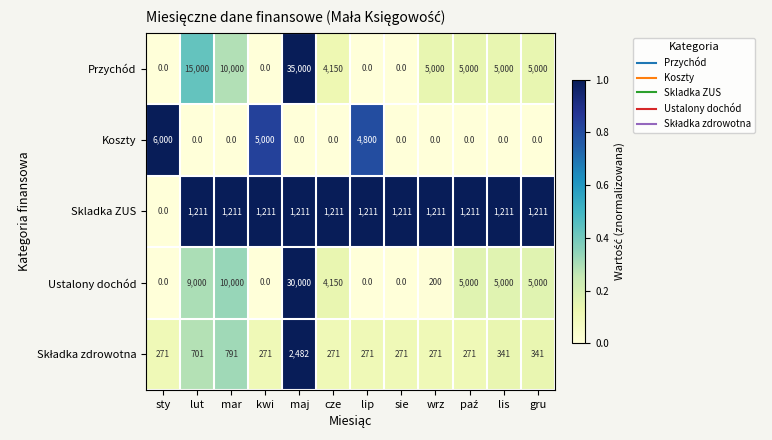

Where is Ustalony dochód nearest to the value 15000?

mar